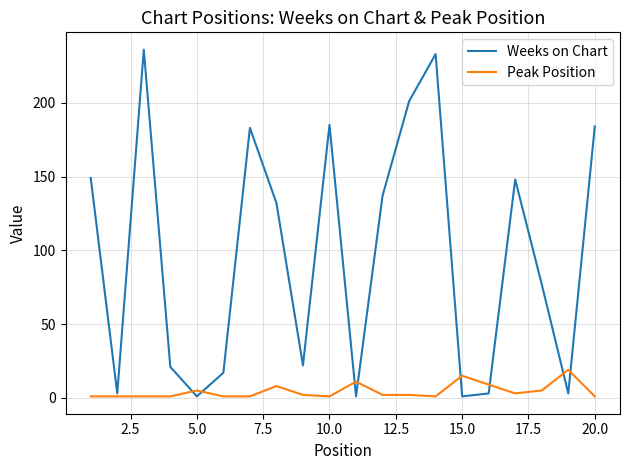

True or false: Weeks on Chart has more than 1 points higher than both neighbors.

True